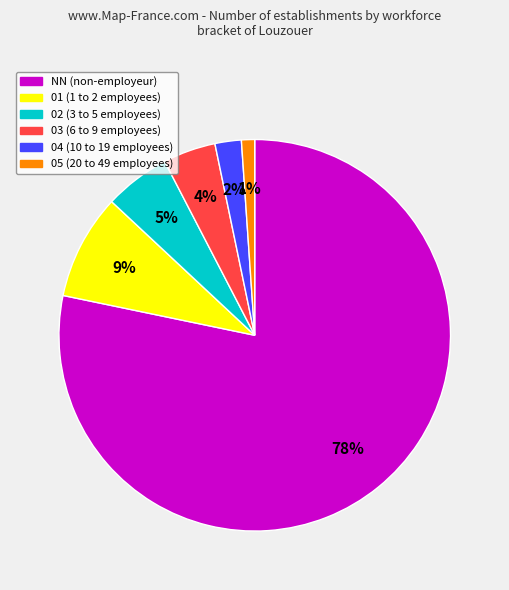

Combined, do 01 and 04 account for over 50%?

No